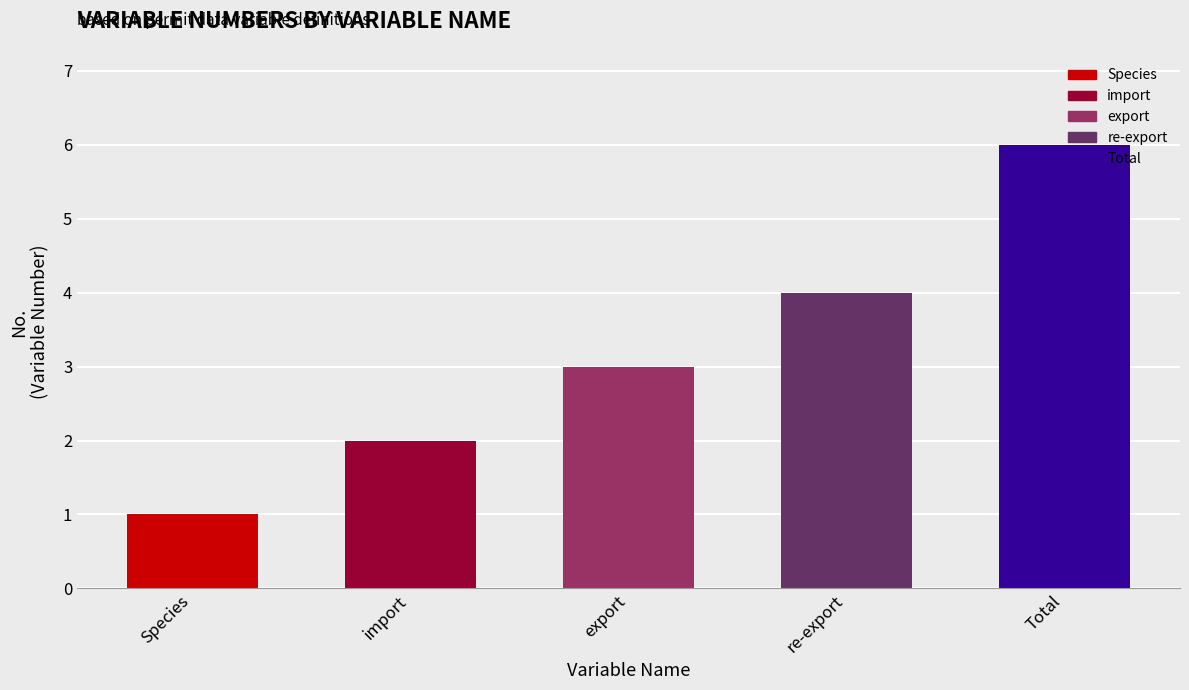

Reading left to right, transcribe all the data shown in this chart.

1	2	3	4	6